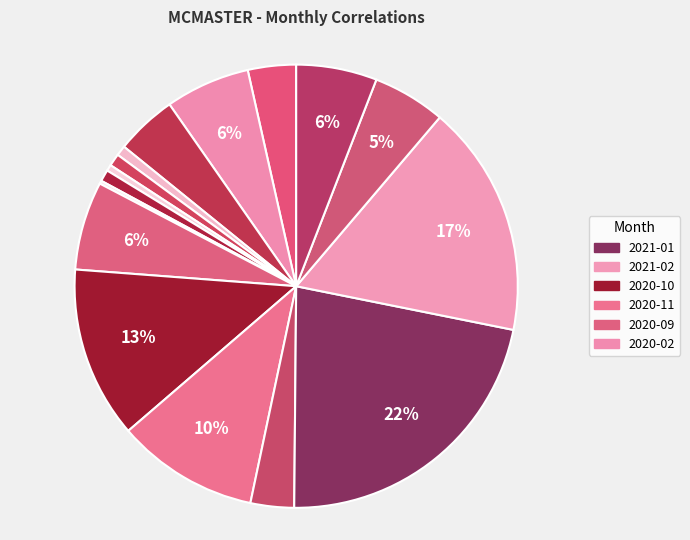

Rank the categories by value from lowest to highest.

2020-08, 2020-06, 2020-04, 2020-07, 2020-05, 2020-12, 2020-01, 2020-03, 2021-03, 2021-04, 2020-02, 2020-09, 2020-11, 2020-10, 2021-02, 2021-01